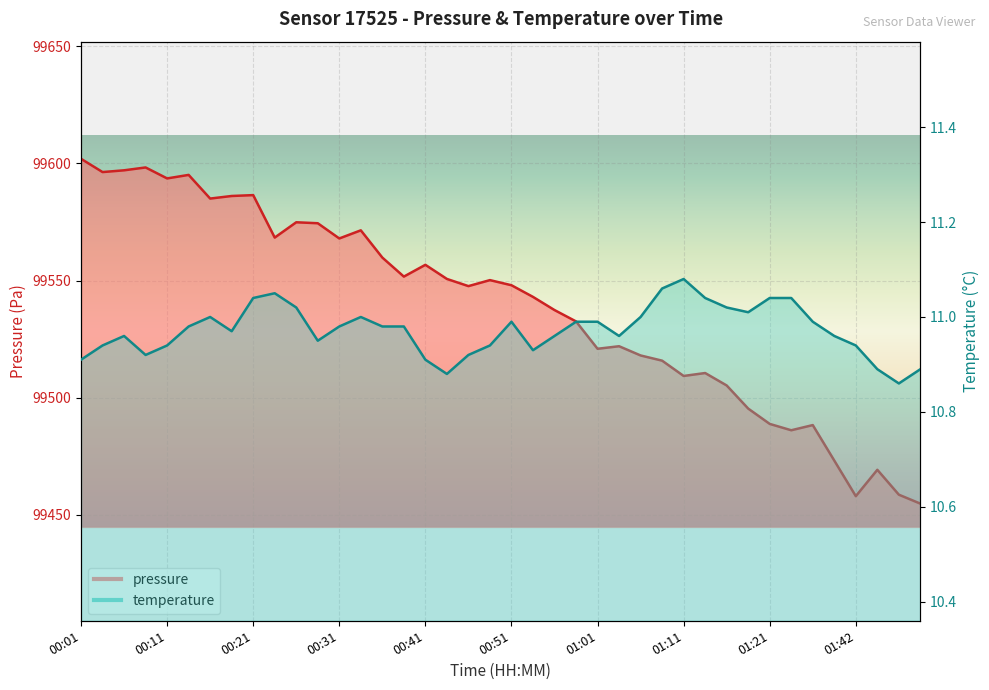

List the series in order of their overall mean, highest first.

pressure, temperature